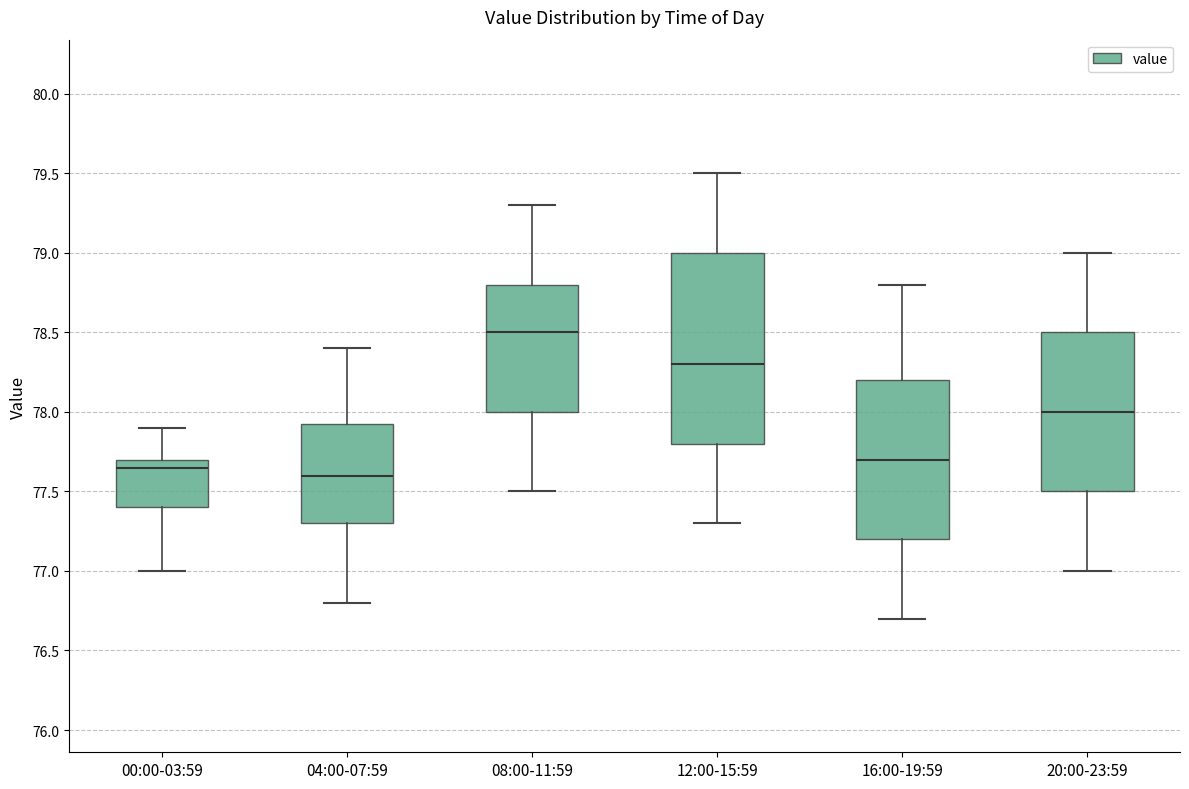

Where does the lower whisker of the box for 04:00-07:59 end on the y-axis? The values are not printed on the chart, so give them approximately, as read against the axis.

76.80